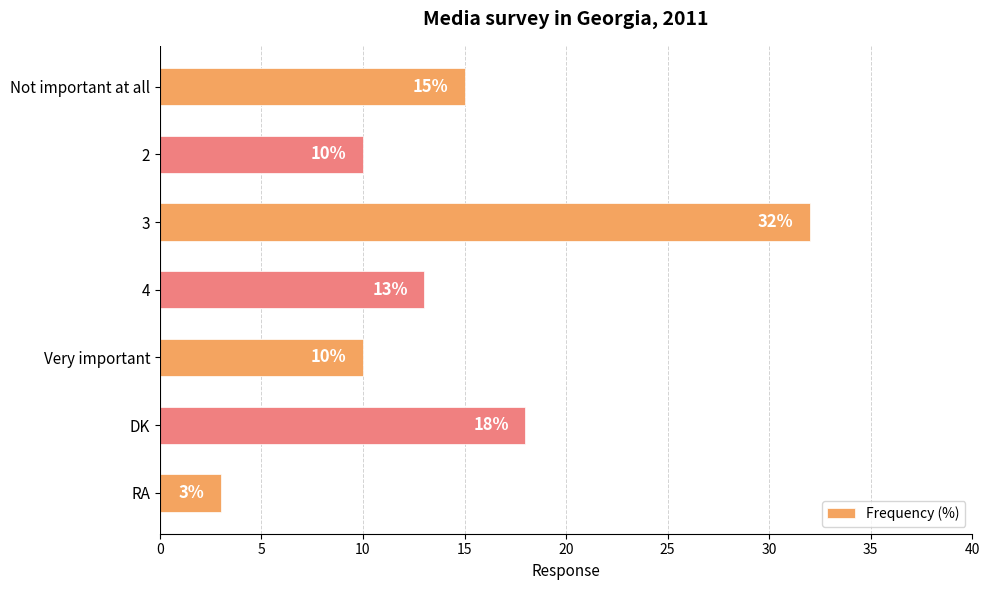

Which label corresponds to the smallest value in the chart?

RA